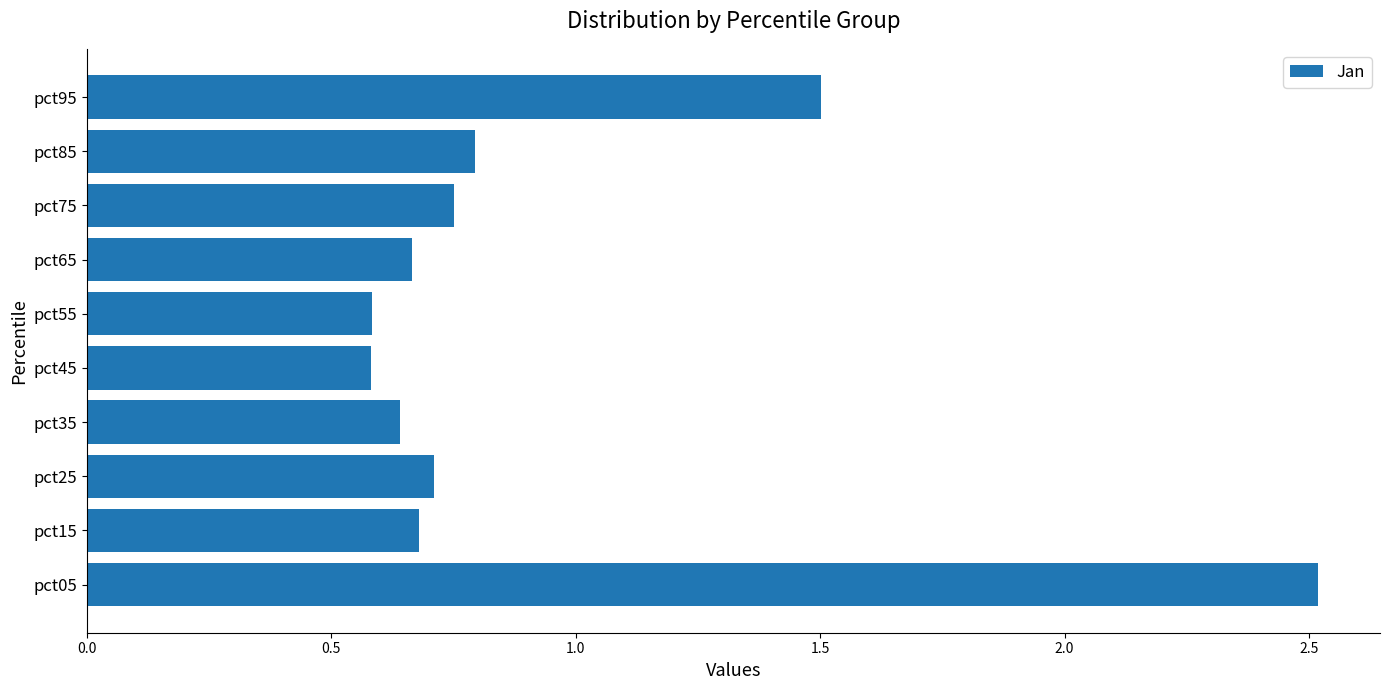

What is the average value?

0.9